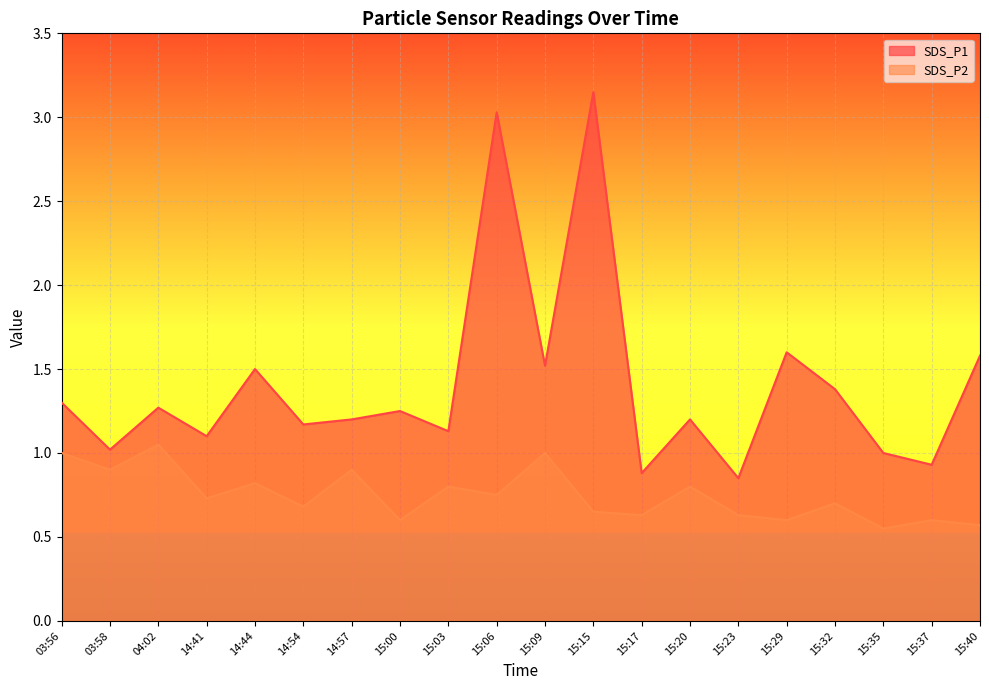

Which series changed the most between 03:58 and 15:00?

SDS_P2